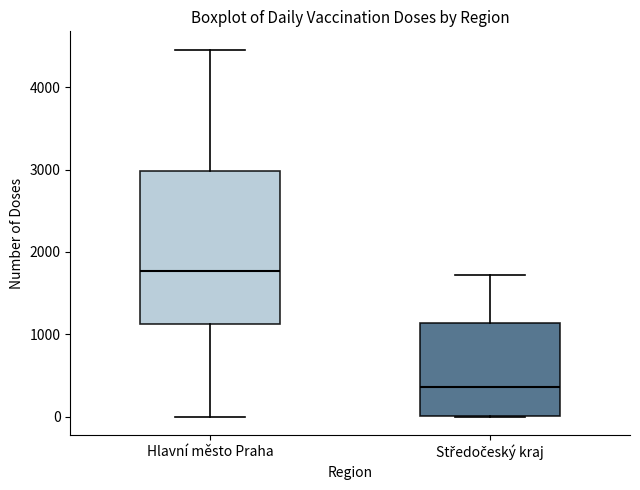

Where does the upper whisker of the box for Středočeský kraj end on the y-axis? The values are not printed on the chart, so give them approximately, as read against the axis.

1700